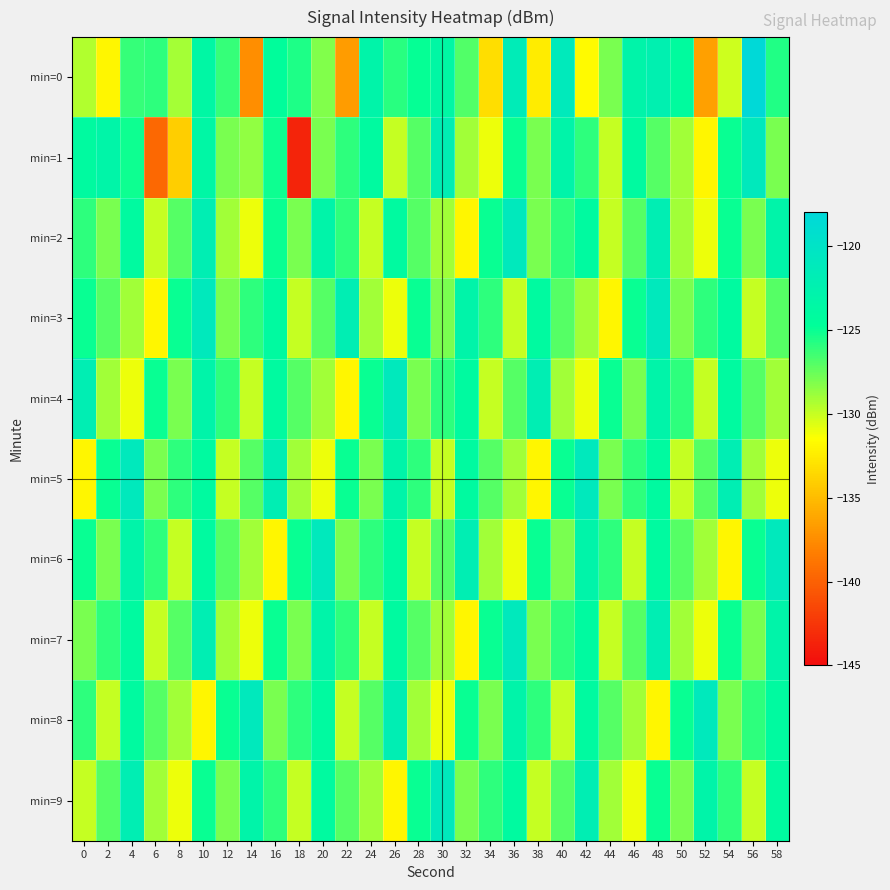

What is the difference between the highest and lowest values at 50?

5.8